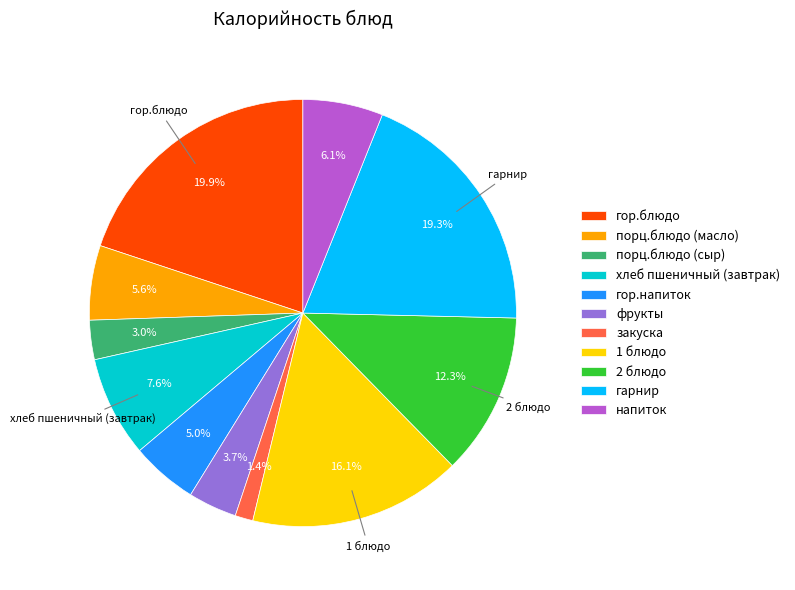

To the nearest percent, what is the combined percentage of фрукты and напиток?

10%